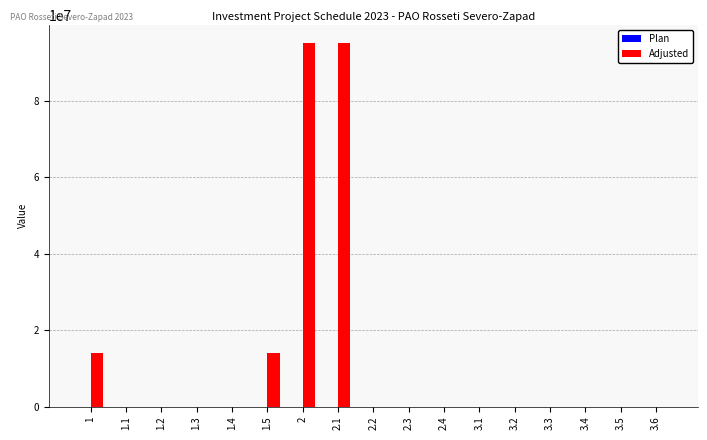

Between 1.5 and 3.3, which series saw the biggest shift?

Adjusted